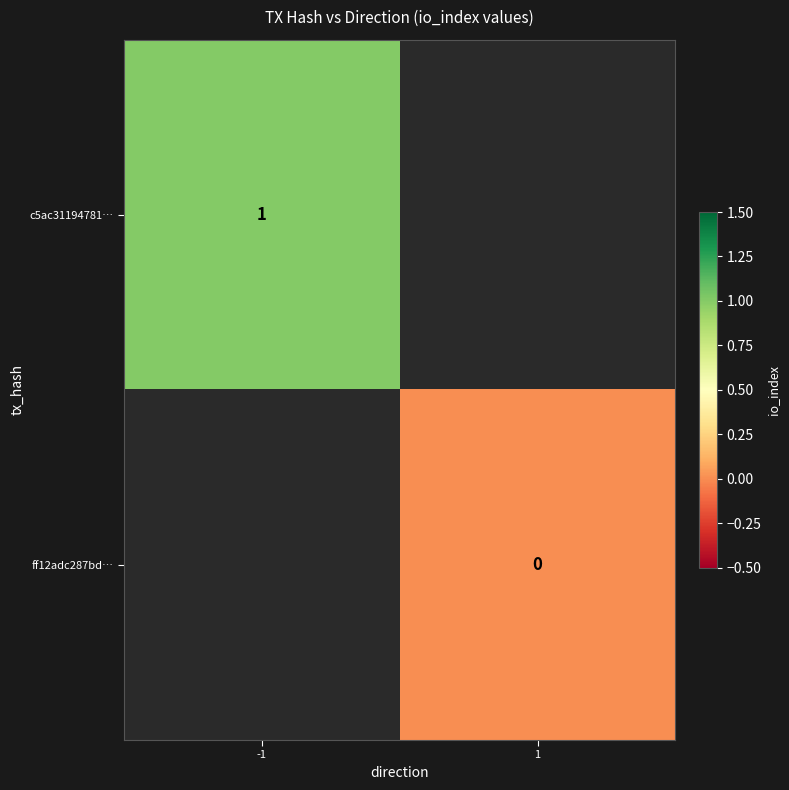

Between -1 and 1, which is larger?

1